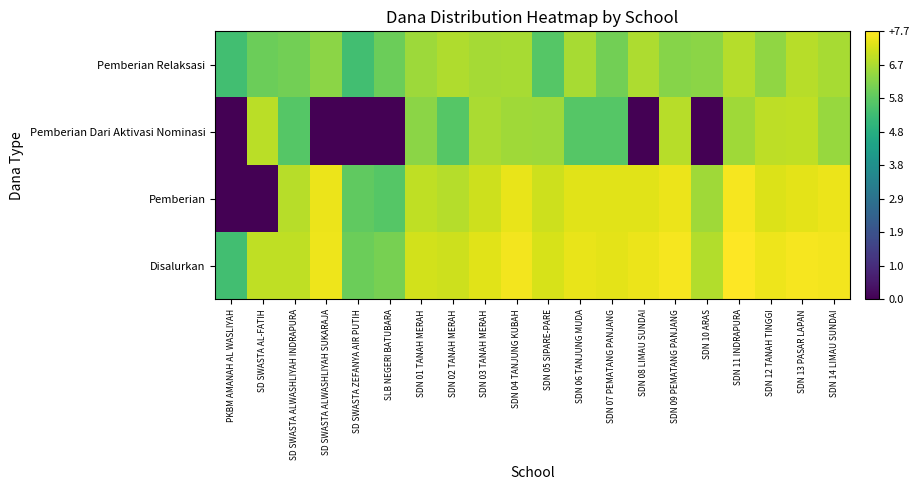

Count the number of categories in the chart.

20